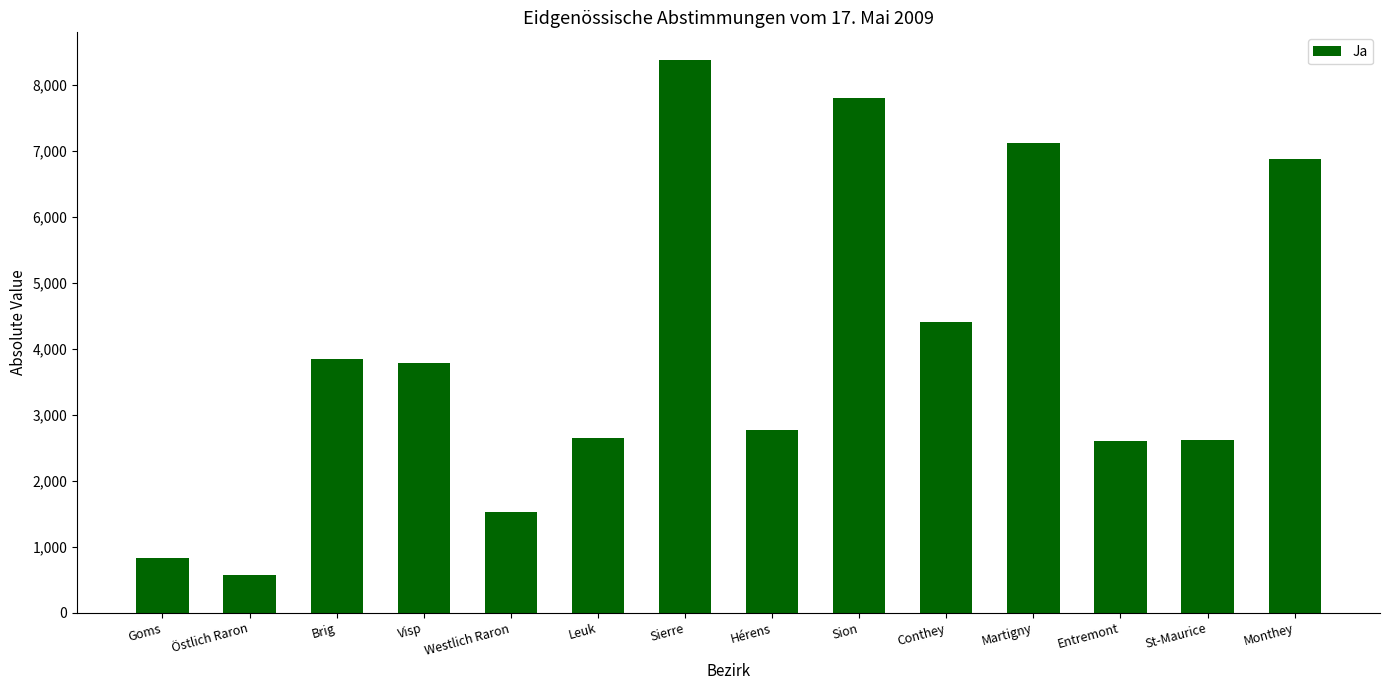

What is the value of the 9th bar from the left?

7802